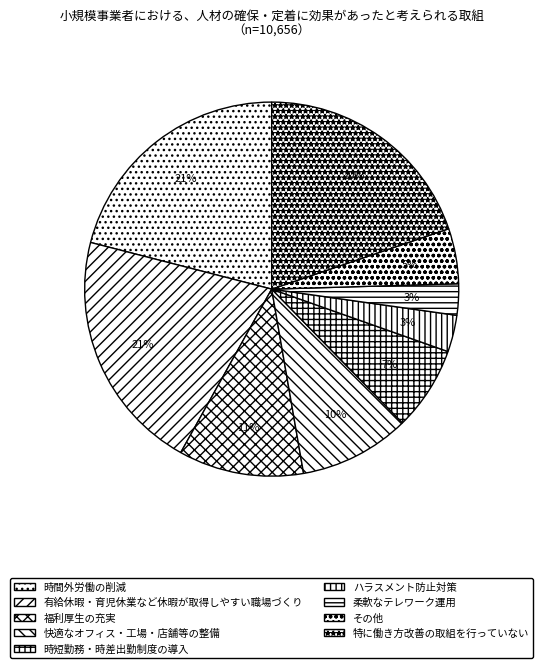

How many slices are in this pie chart?

9